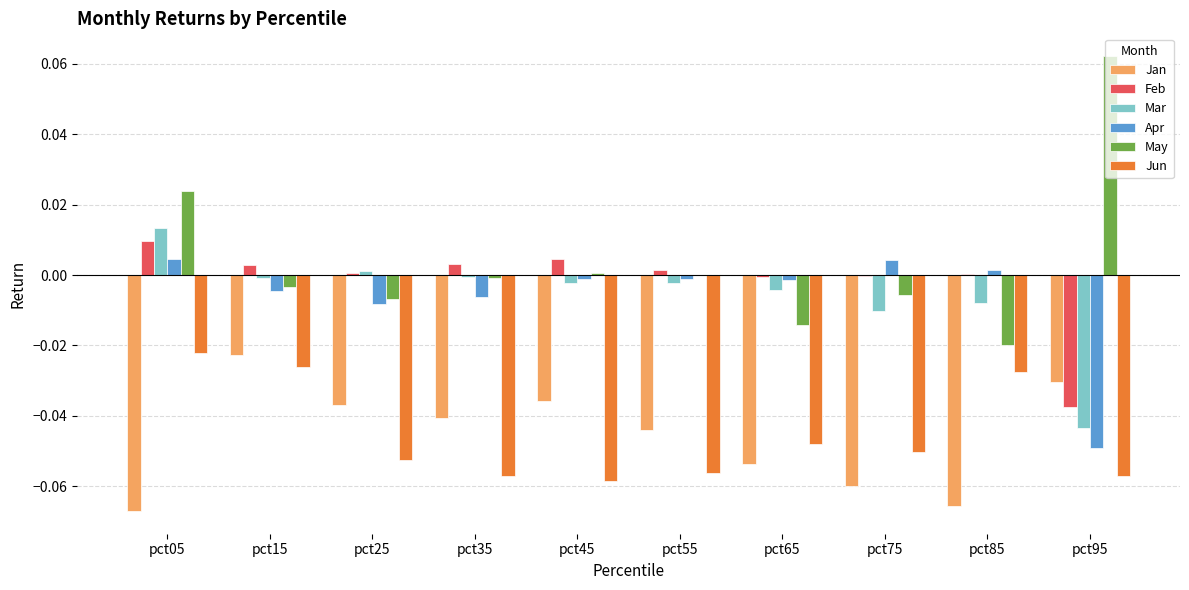

Which category has the highest value in the Jan series?

pct15